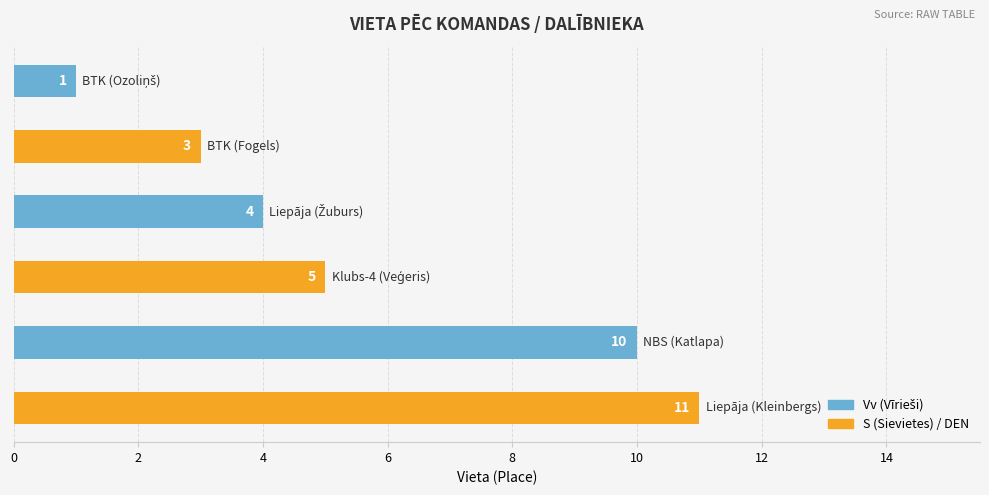

Are the bars horizontal?

Yes